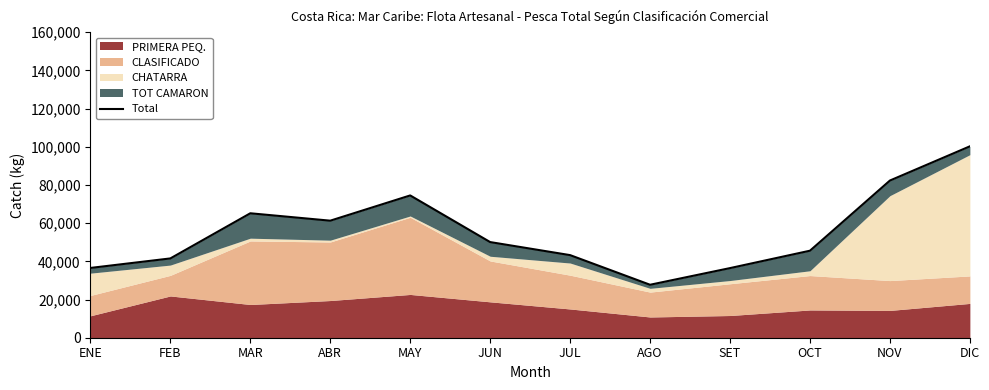

Rank the categories by value from highest to lowest.

DIC, NOV, MAY, MAR, ABR, JUN, OCT, JUL, FEB, ENE, SET, AGO